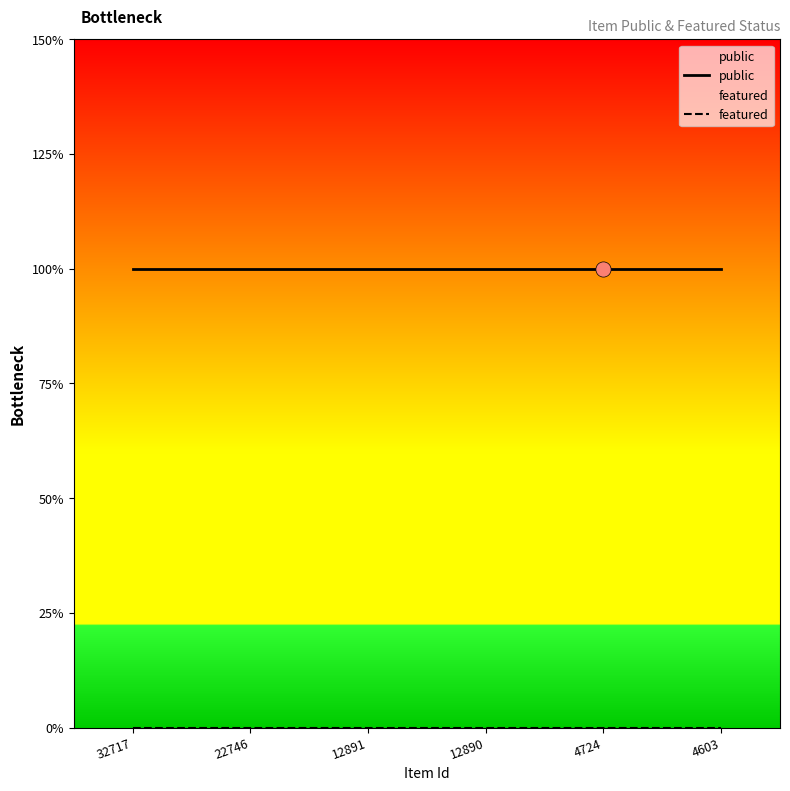

Which series has the largest total across all categories?

public